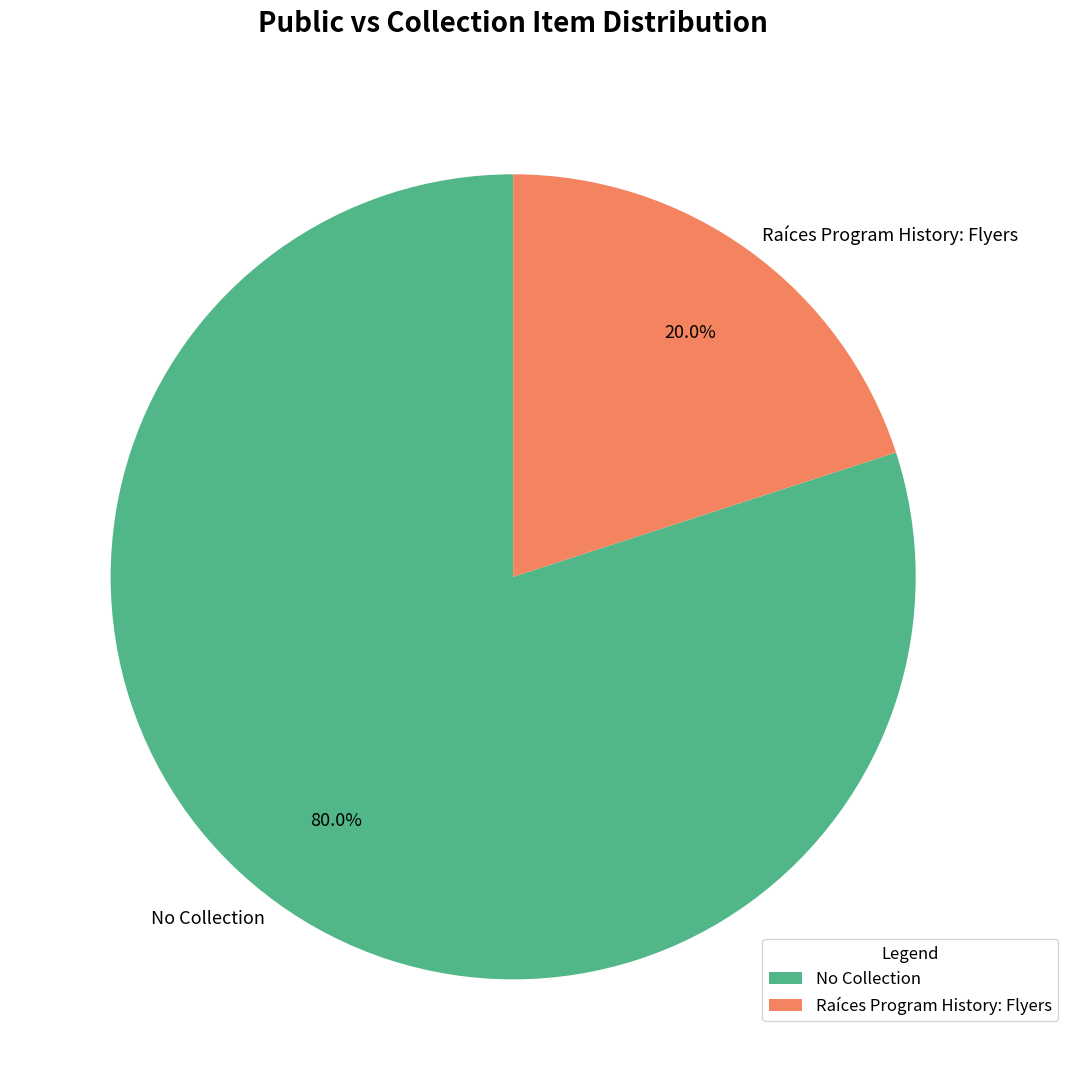

What is the total percentage of Raíces Program History: Flyers and No Collection?

100.0%